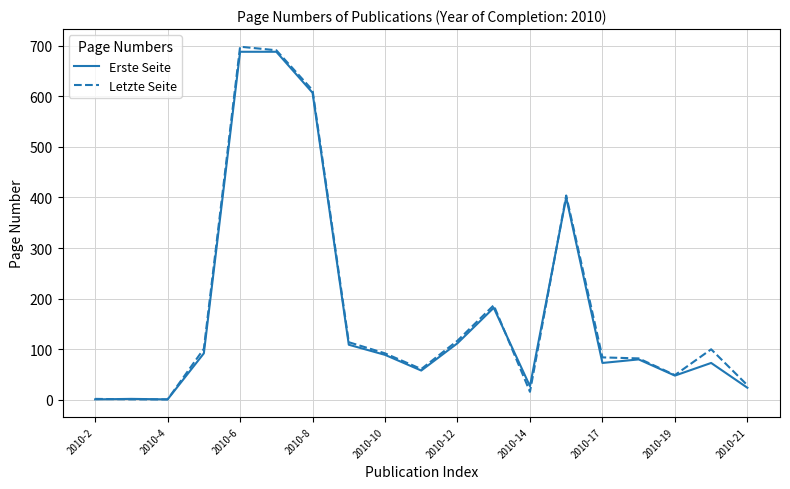

Count the number of data series in this chart.

2